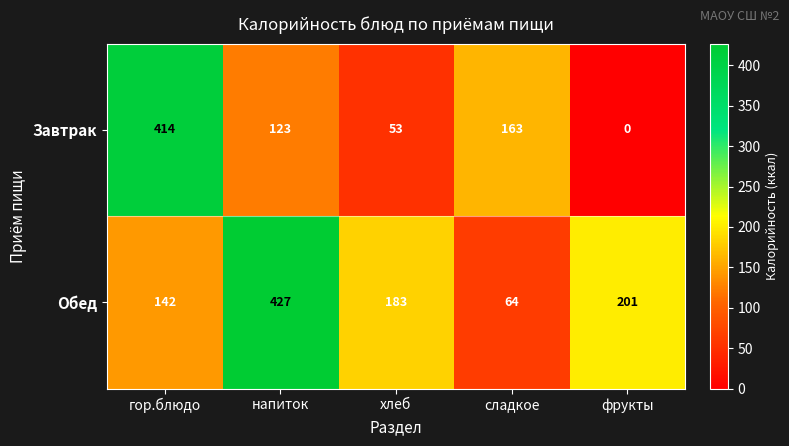

What is the sum of all Завтрак values?

753